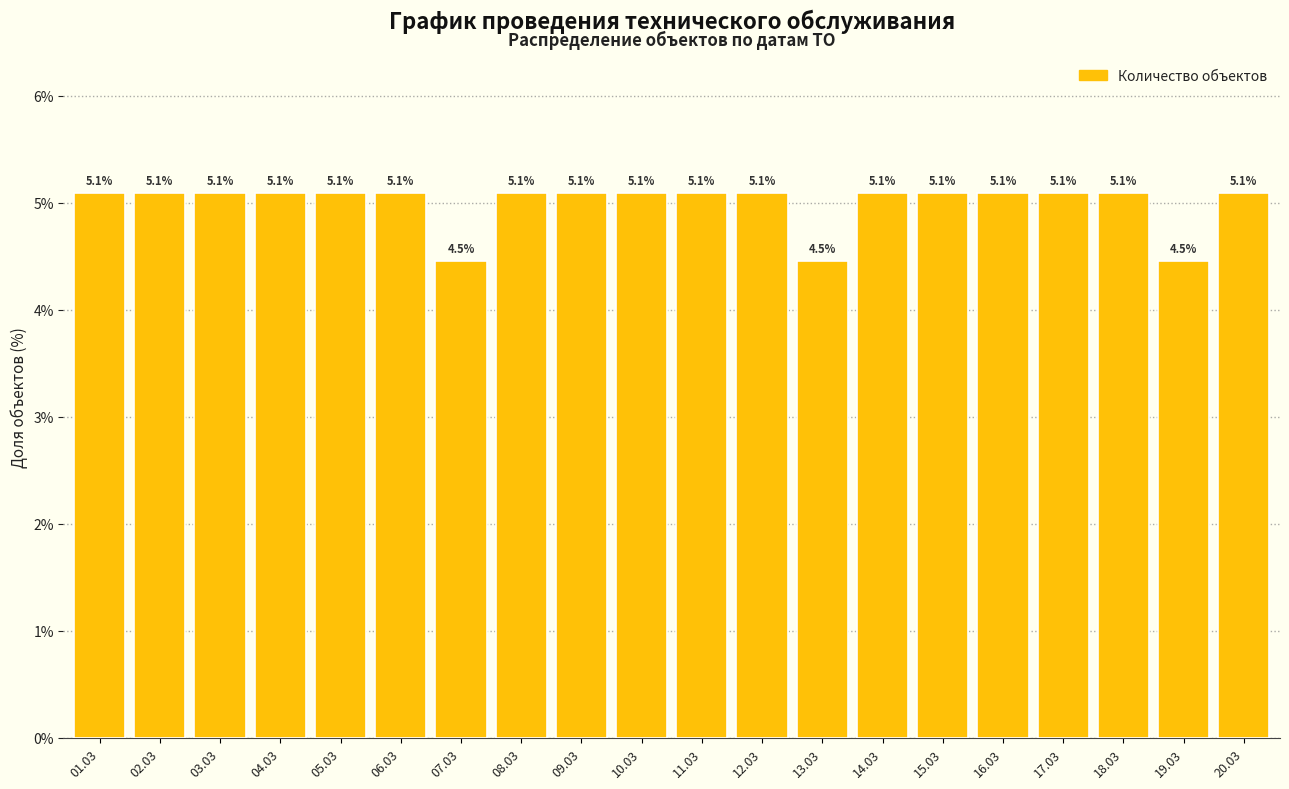

Reading left to right, extract all data points from this chart.

5.1	5.1	5.1	5.1	5.1	5.1	4.5	5.1	5.1	5.1	5.1	5.1	4.5	5.1	5.1	5.1	5.1	5.1	4.5	5.1